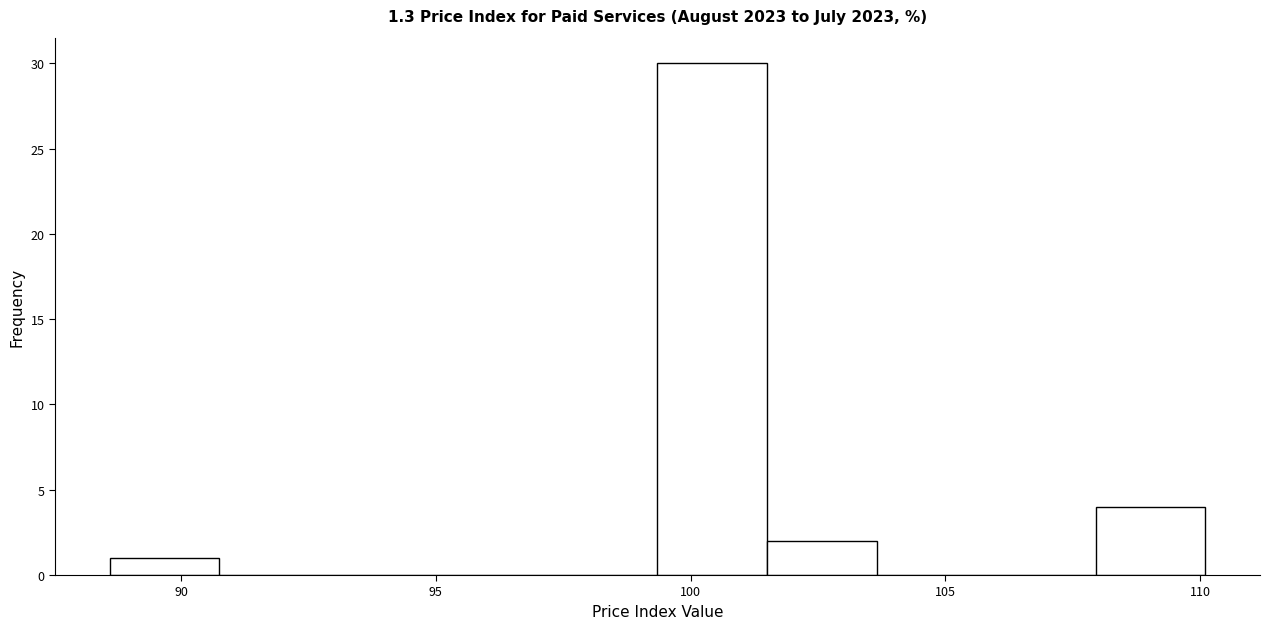

What is the height of the bar covering 88.60 to 90.75 on the x-axis? Neither the bar edges nor the heights are printed on the chart, so give them approximately, as read against the axes.

1